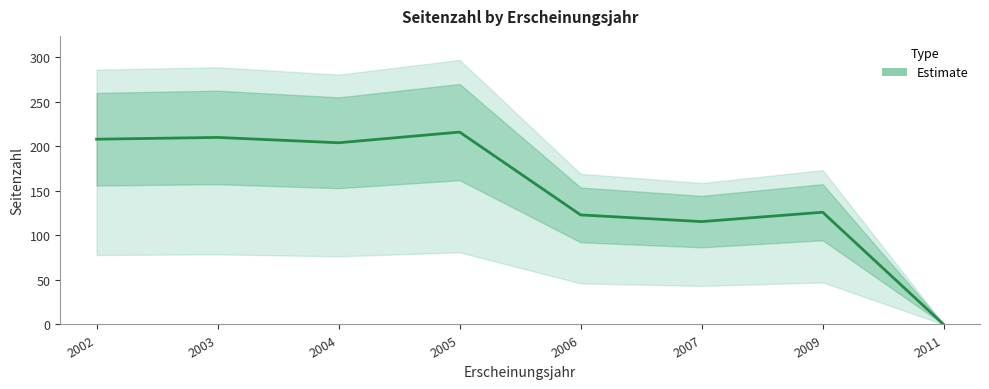

Rank the categories by value from lowest to highest.

2011, 2007, 2006, 2009, 2004, 2002, 2003, 2005